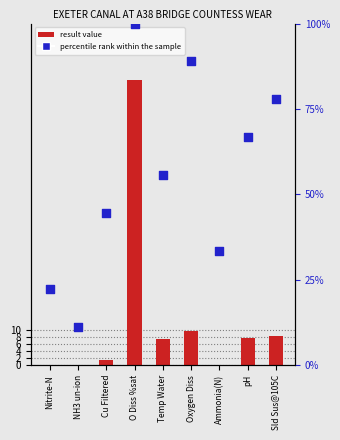

At which category is the sum across all series the highest?

O Diss %sat